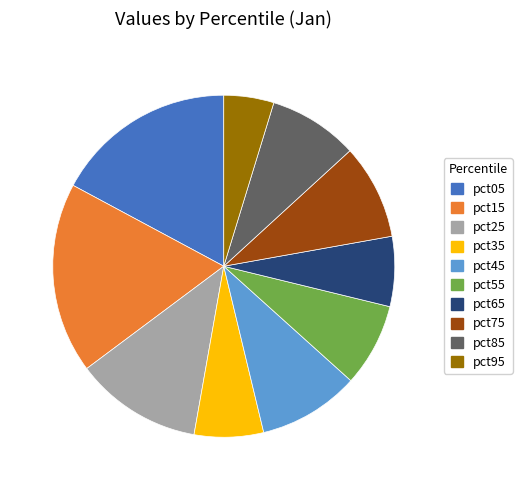

Does pct55 account for over 50% of the chart?

No